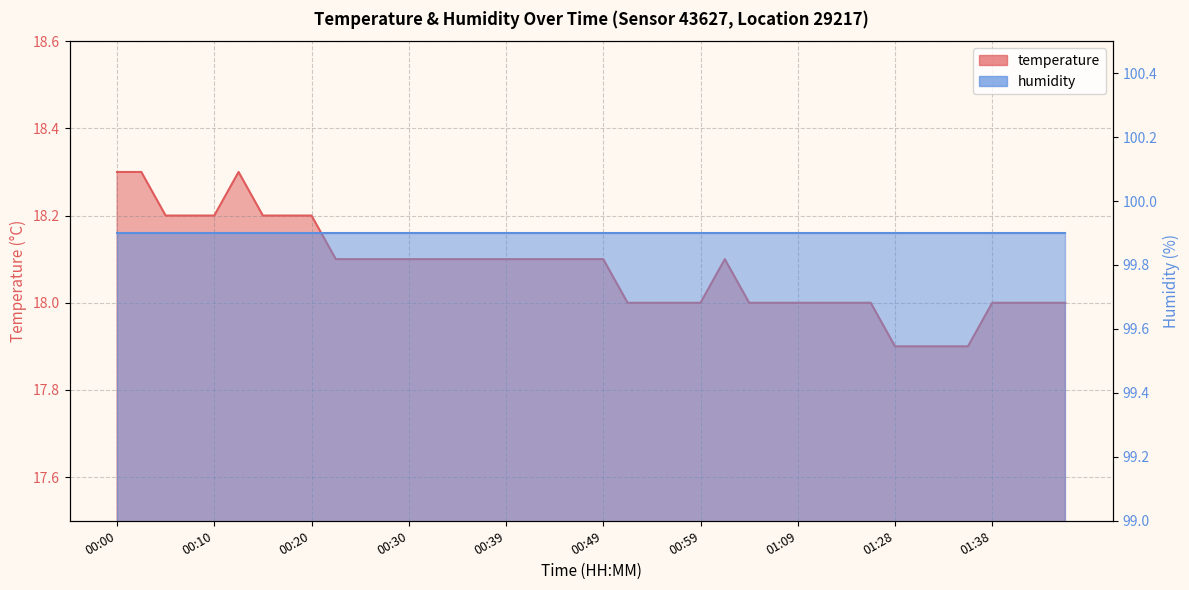

Where is the data nearest to the value 18?

00:52